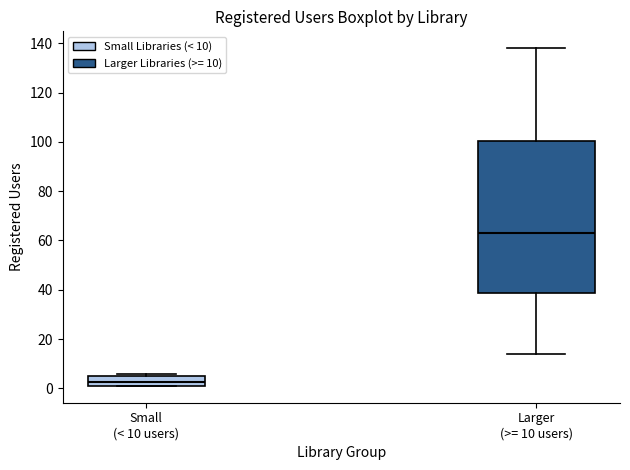

Comparing the boxes themselves (not the whiskers), which one is the tallest?

Larger (>= 10 users)